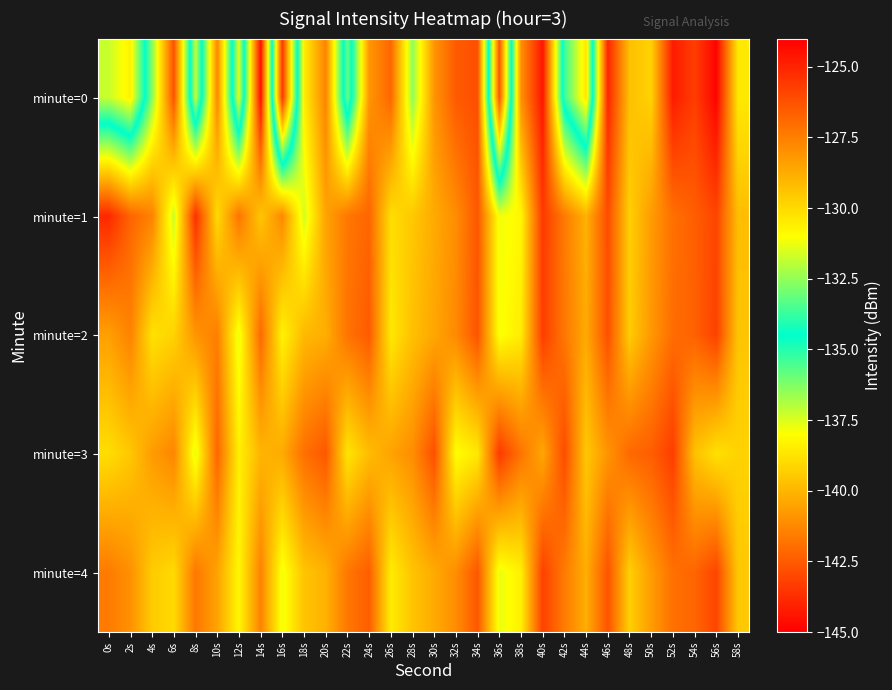

Reading left to right, list all the values displayed in this chart.

minute=0: 0s=-137.2	2s=-138.3	4s=-132.6	6s=-126.3	8s=-137.2	10s=-127.7	12s=-137.6	14s=-124.5	16s=-143.5	18s=-130.6	20s=-127.6	22s=-136.0	24s=-128.1	26s=-126.8	28s=-132.5	30s=-128.1	32s=-126.5	34s=-126.2	36s=-142.7	38s=-128.0	40s=-124.6	42s=-135.3	44s=-138.7	46s=-125.1	48s=-129.3	50s=-129.8	52s=-124.8	54s=-125.7	56s=-124.1	58s=-130.4
minute=1: 0s=-125.1	2s=-126.8	4s=-127.6	6s=-131.8	8s=-125.3	10s=-130.0	12s=-127.2	14s=-129.5	16s=-127.8	18s=-131.6	20s=-128.5	22s=-127.3	24s=-126.8	26s=-130.1	28s=-129.5	30s=-128.7	32s=-127.9	34s=-126.4	36s=-131.2	38s=-130.8	40s=-125.6	42s=-127.4	44s=-128.9	46s=-126.1	48s=-129.7	50s=-128.3	52s=-127.1	54s=-126.6	56s=-125.9	58s=-129.2
minute=2: 0s=-128.4	2s=-127.6	4s=-130.2	6s=-129.8	8s=-128.1	10s=-127.5	12s=-131.3	14s=-126.9	16s=-130.7	18s=-129.1	20s=-128.8	22s=-127.2	24s=-126.5	26s=-130.4	28s=-129.3	30s=-128.6	32s=-127.8	34s=-126.3	36s=-131.1	38s=-130.5	40s=-125.7	42s=-127.3	44s=-128.7	46s=-126.2	48s=-129.6	50s=-128.2	52s=-127.0	54s=-126.7	56s=-125.8	58s=-129.4
minute=3: 0s=-130.1	2s=-129.5	4s=-128.3	6s=-127.7	8s=-131.4	10s=-126.8	12s=-130.6	14s=-129.0	16s=-128.7	18s=-127.1	20s=-126.4	22s=-130.3	24s=-129.2	26s=-128.5	28s=-127.9	30s=-126.2	32s=-131.0	34s=-130.4	36s=-125.6	38s=-127.2	40s=-128.6	42s=-126.1	44s=-129.5	46s=-128.1	48s=-126.9	50s=-126.6	52s=-125.7	54s=-129.3	56s=-130.2	58s=-129.8
minute=4: 0s=-127.4	2s=-128.0	4s=-129.6	6s=-130.0	8s=-127.3	10s=-128.5	12s=-130.8	14s=-127.6	16s=-131.2	18s=-129.4	20s=-128.9	22s=-127.3	24s=-126.6	26s=-130.5	28s=-129.4	30s=-128.7	32s=-127.9	34s=-126.4	36s=-131.3	38s=-130.6	40s=-125.8	42s=-127.4	44s=-128.8	46s=-126.3	48s=-129.7	50s=-128.3	52s=-127.1	54s=-126.8	56s=-125.9	58s=-129.5